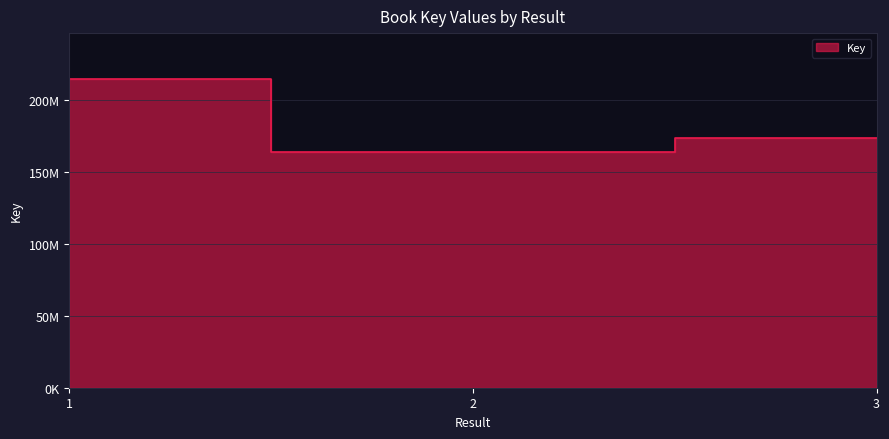

What is the value of the 2nd point from the left?

164072622